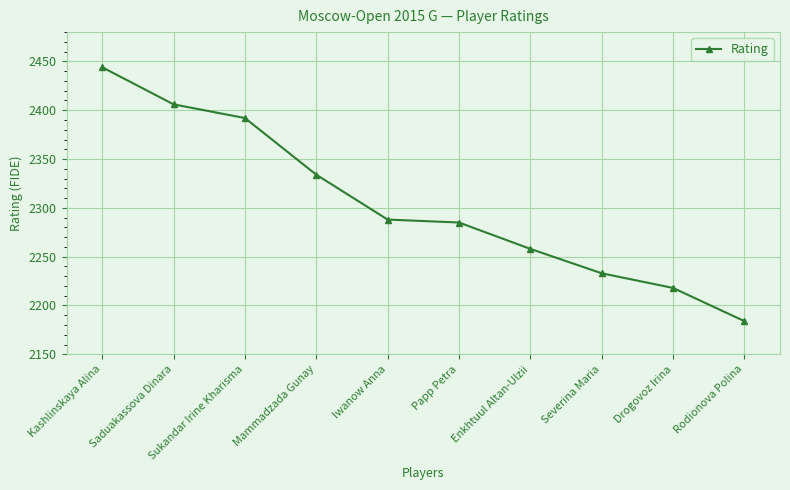

Between Kashlinskaya Alina and Severina Maria, which is larger?

Kashlinskaya Alina